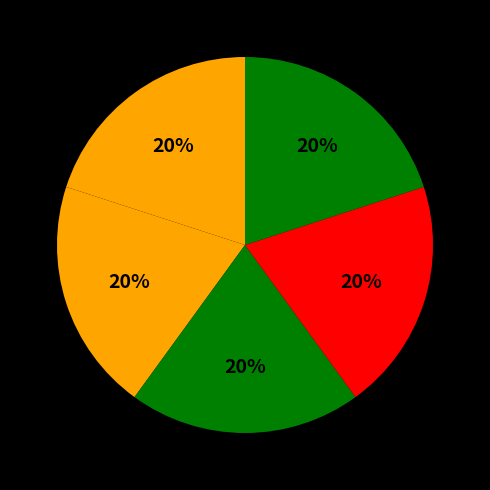

How many slices are in this pie chart?

5